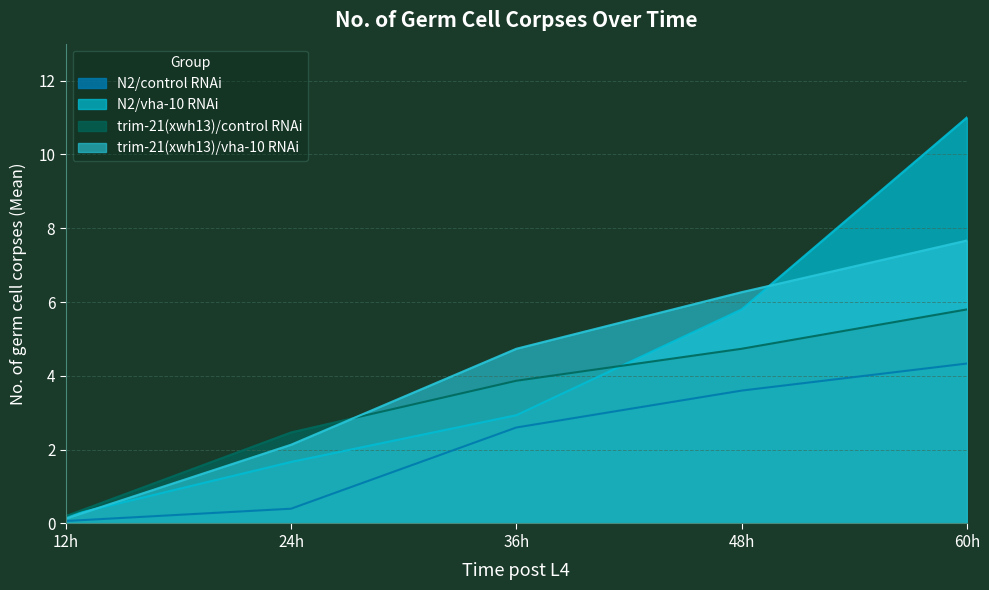

Is it true that N2/vha-10 RNAi equals 11.0 at 60h?

True